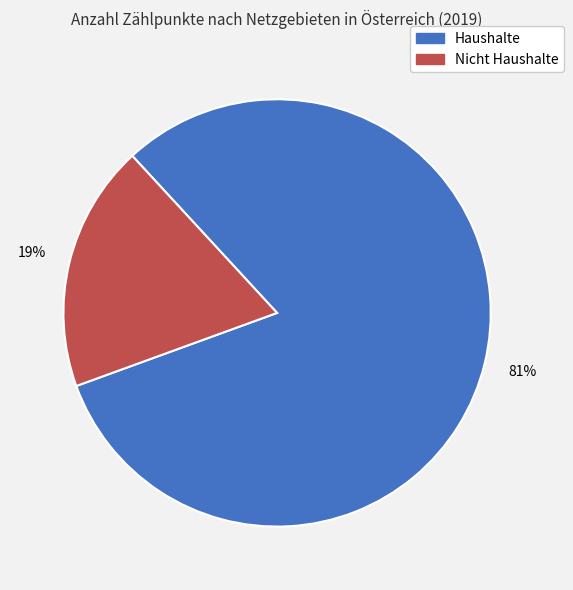

Is there any slice that represents more than half of the pie?

Yes